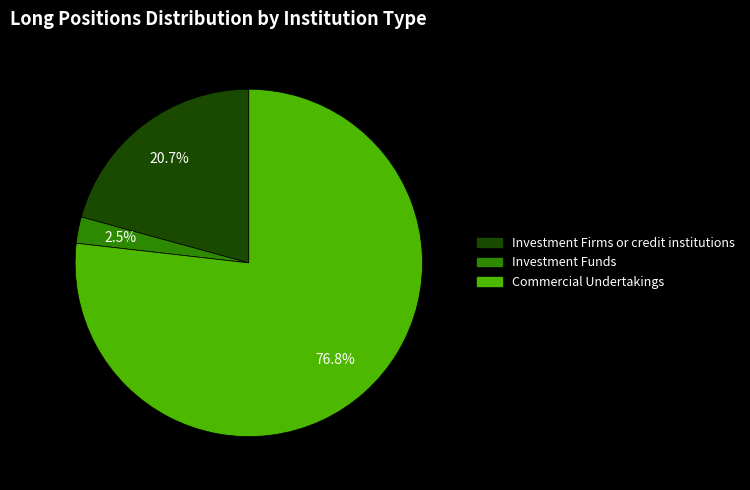

To the nearest percent, what is the difference between the largest and smallest slice percentages?

74%